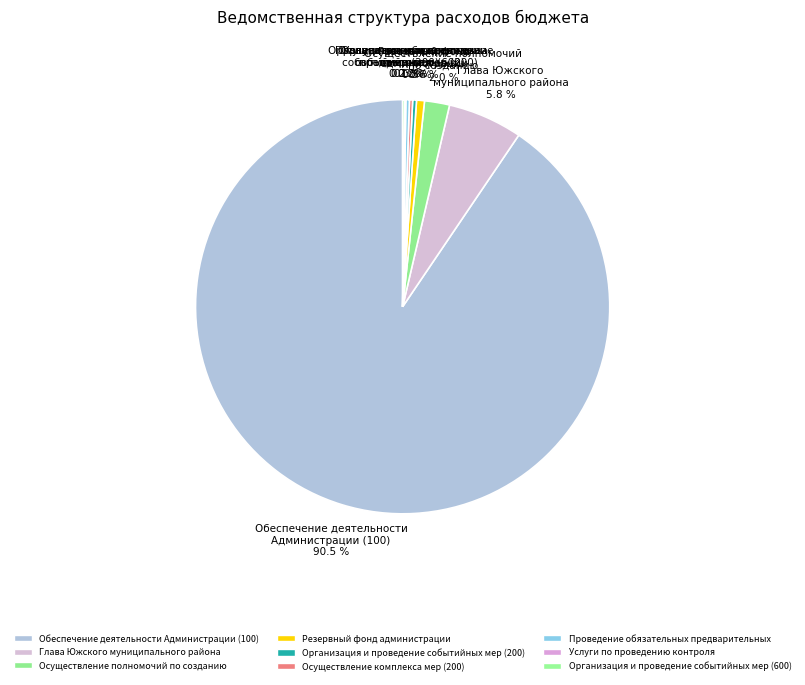

What is the ratio of the value at Осуществление полномочий по созданию 2.0 % to the value at Глава Южского муниципального района 5.8 %?

0.3